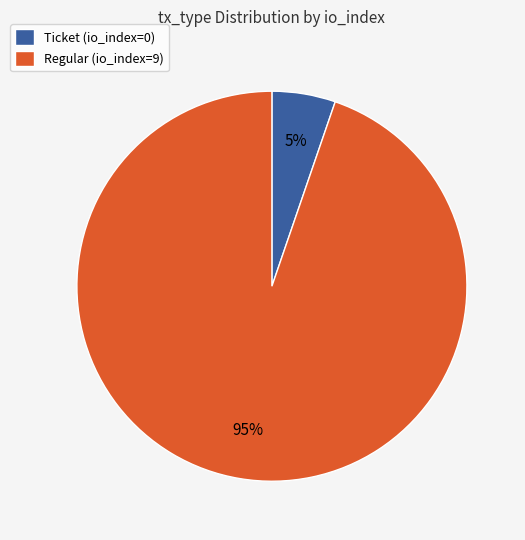

Is Ticket (io_index=0) the majority of the pie?

No